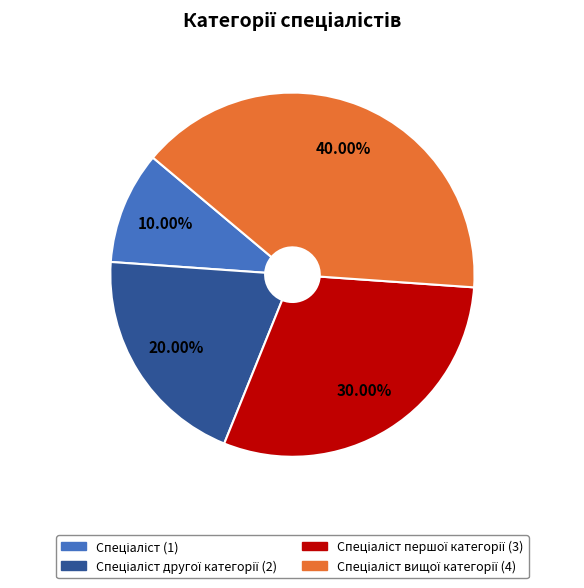

Count the number of slices in the pie.

4